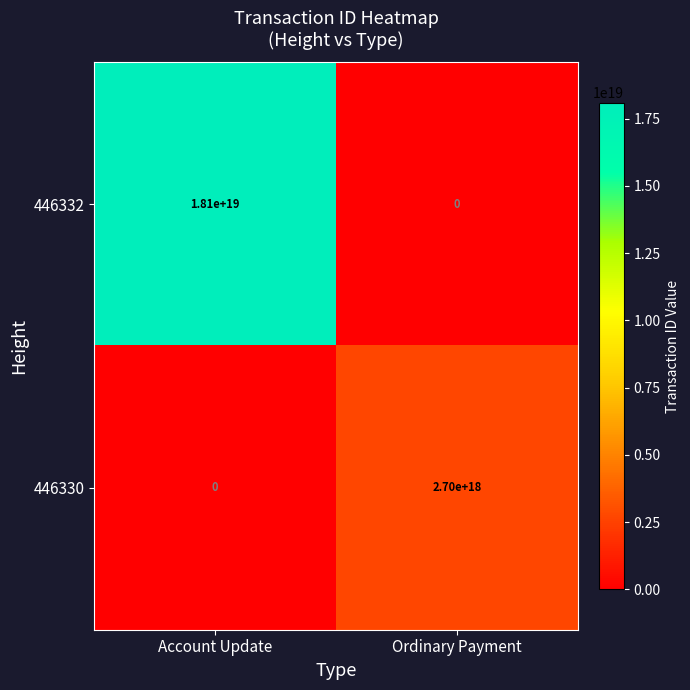

At which label is 446332 closest to 9050000000000000000?

Account Update